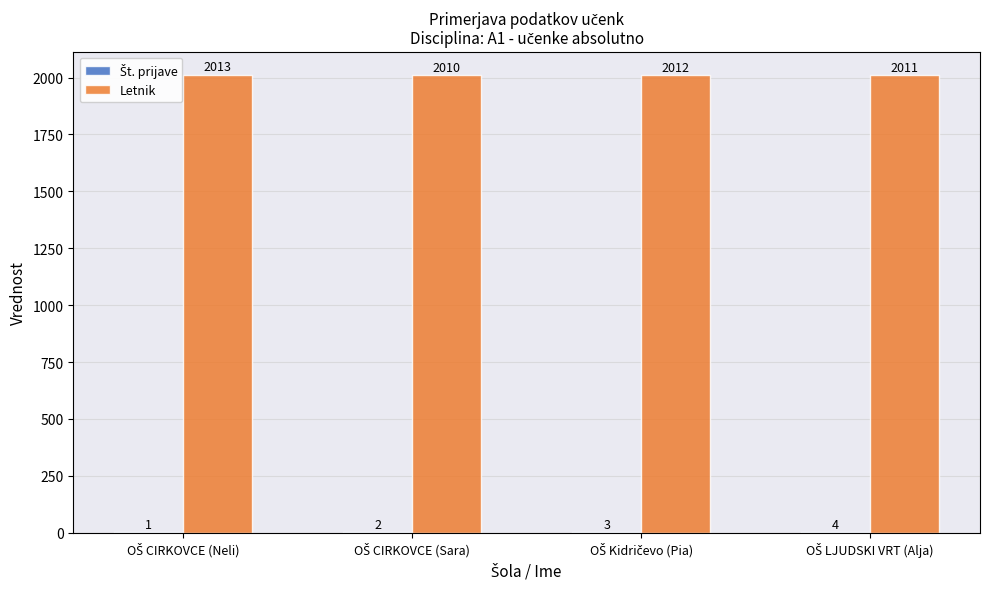

Which series has the largest total across all categories?

Letnik